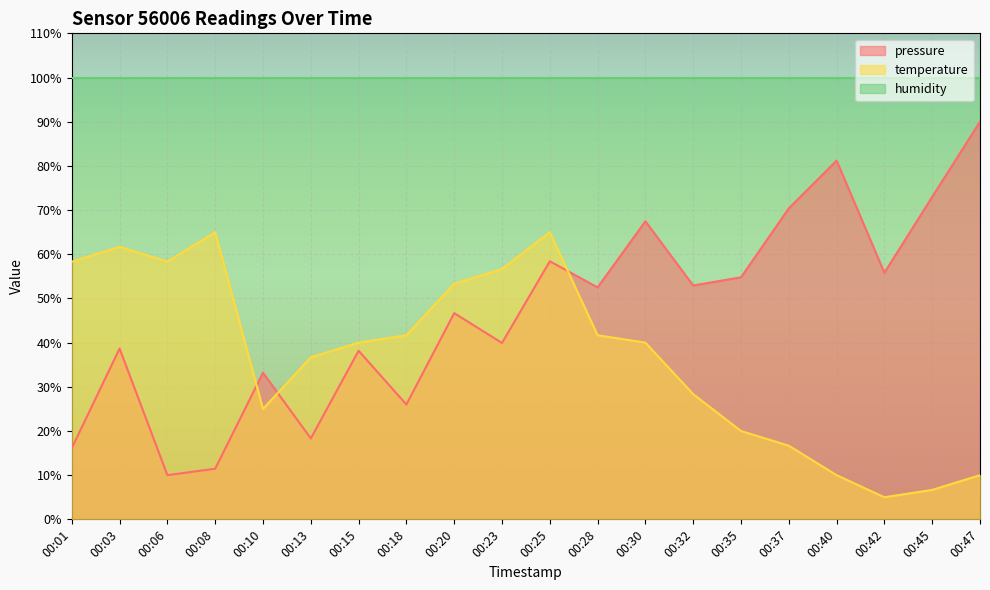

Is the value of temperature at 00:15 greater than the value of pressure at 00:28?

No